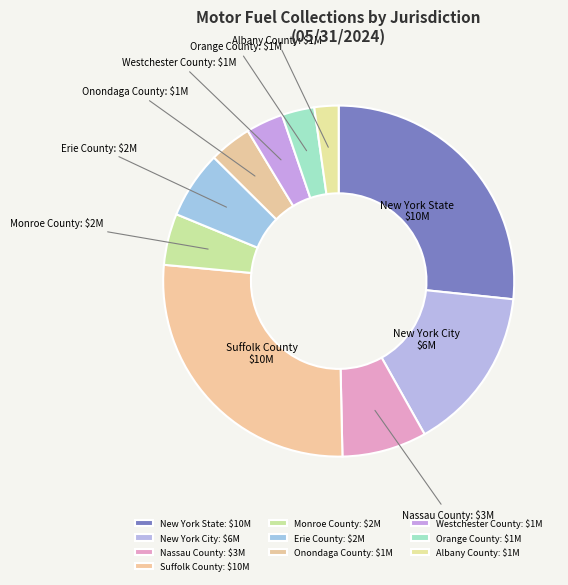

The Suffolk County slice represents 27% of the pie. True or false?

True